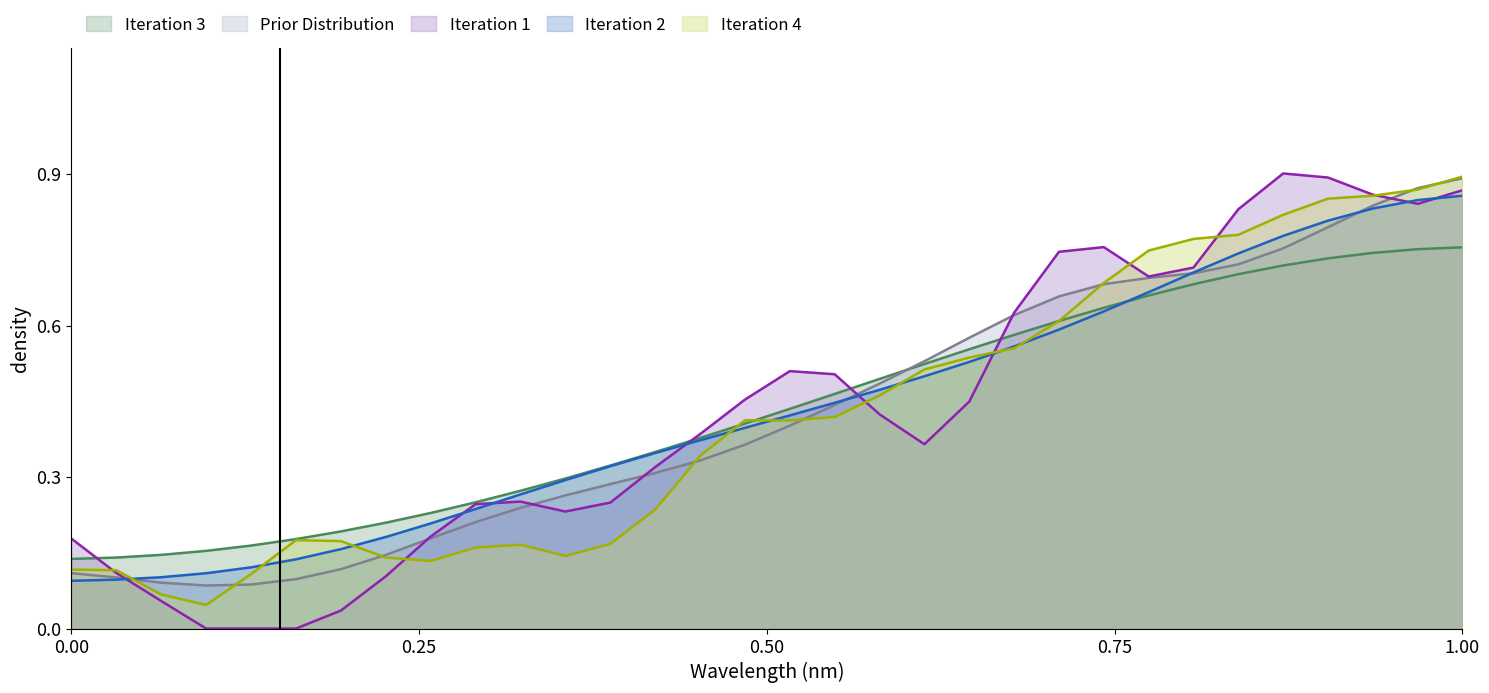

Count the number of data series in this chart.

5